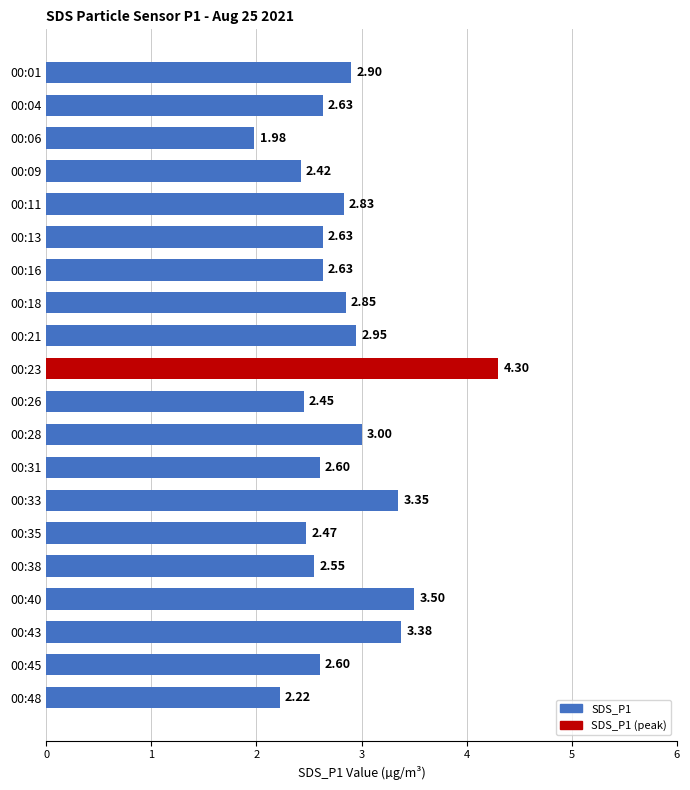

How many values are below 2?

1